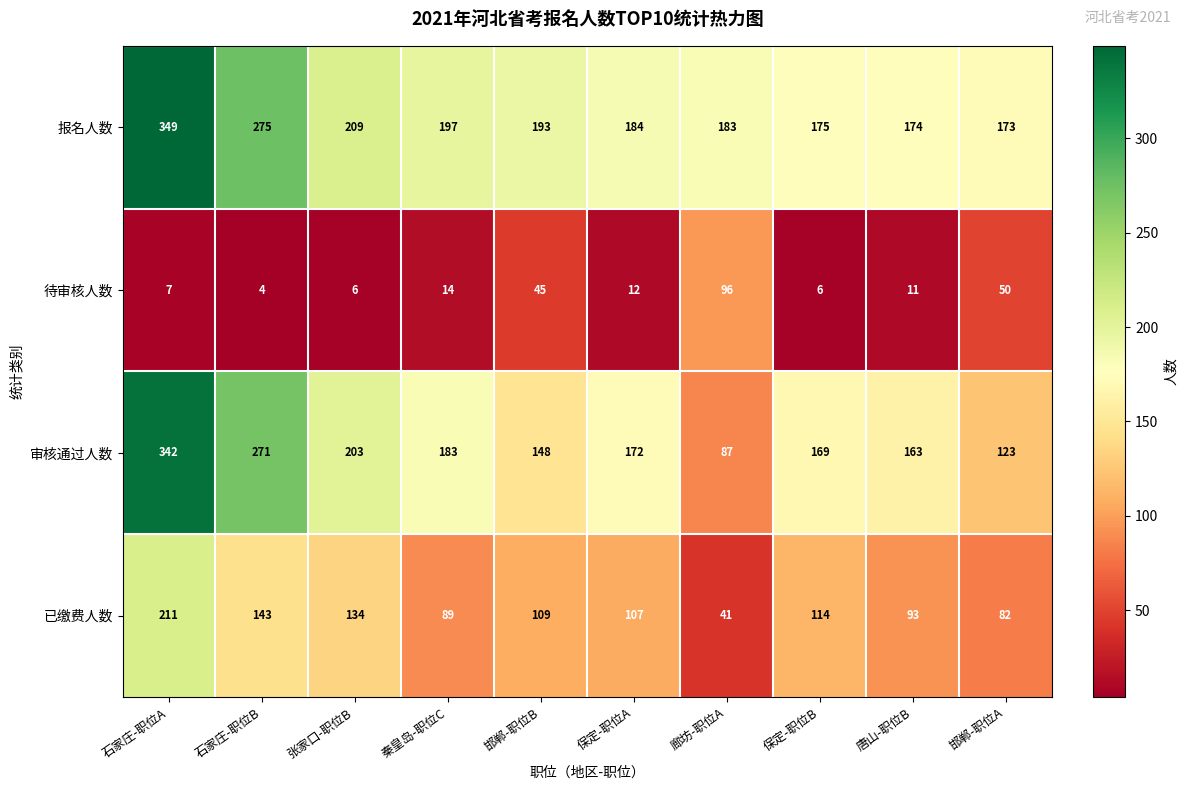

List the series in order of their peak value, highest first.

报名人数, 审核通过人数, 已缴费人数, 待审核人数